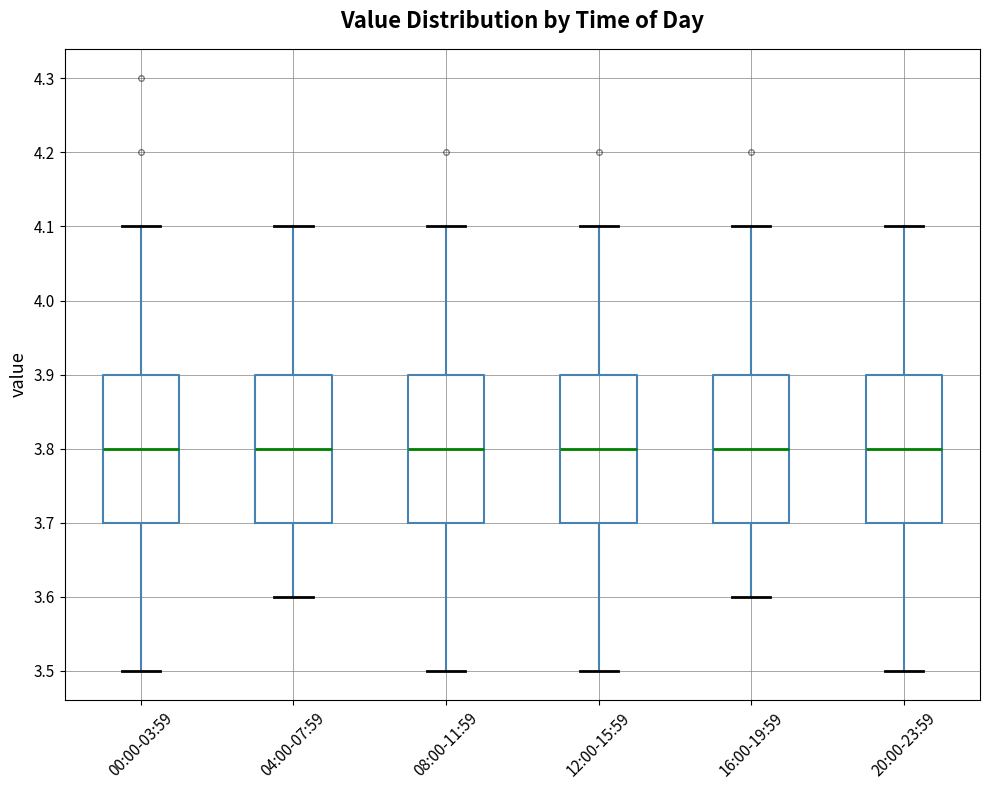

Reading left to right, read every box against the y-axis: the position of its median line, the range the box covers, and the ends of its whiskers. The values are not printed on the chart, so give them approximately, as read against the axis.

00:00-03:59: median 3.8, box 3.7 to 3.9, whiskers 3.5 to 4.1
04:00-07:59: median 3.8, box 3.7 to 3.9, whiskers 3.6 to 4.1
08:00-11:59: median 3.8, box 3.7 to 3.9, whiskers 3.5 to 4.1
12:00-15:59: median 3.8, box 3.7 to 3.9, whiskers 3.5 to 4.1
16:00-19:59: median 3.8, box 3.7 to 3.9, whiskers 3.6 to 4.1
20:00-23:59: median 3.8, box 3.7 to 3.9, whiskers 3.5 to 4.1